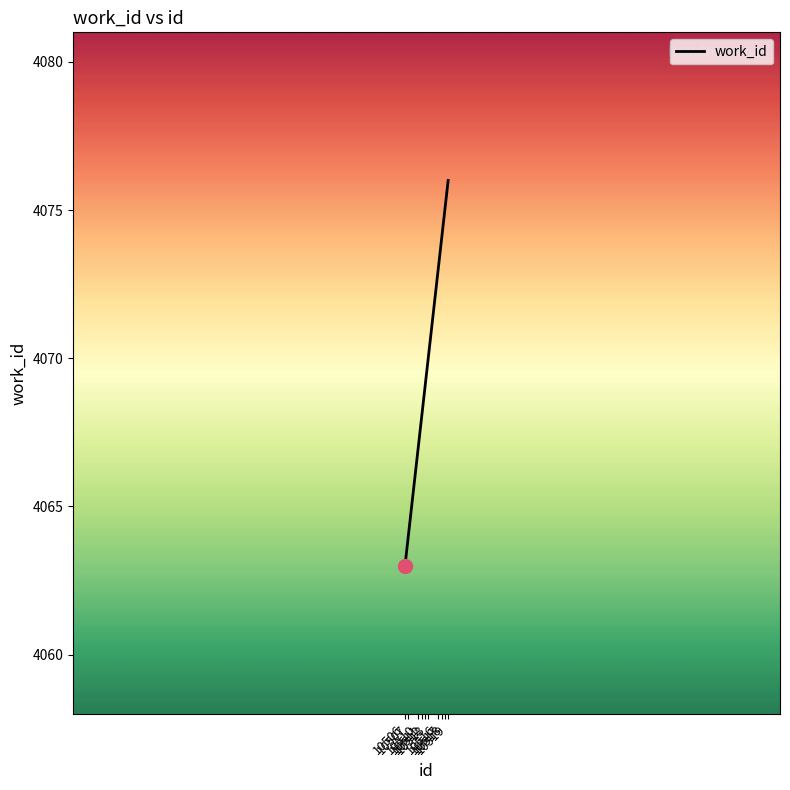

True or false: the data shows 819 at 10510.

False